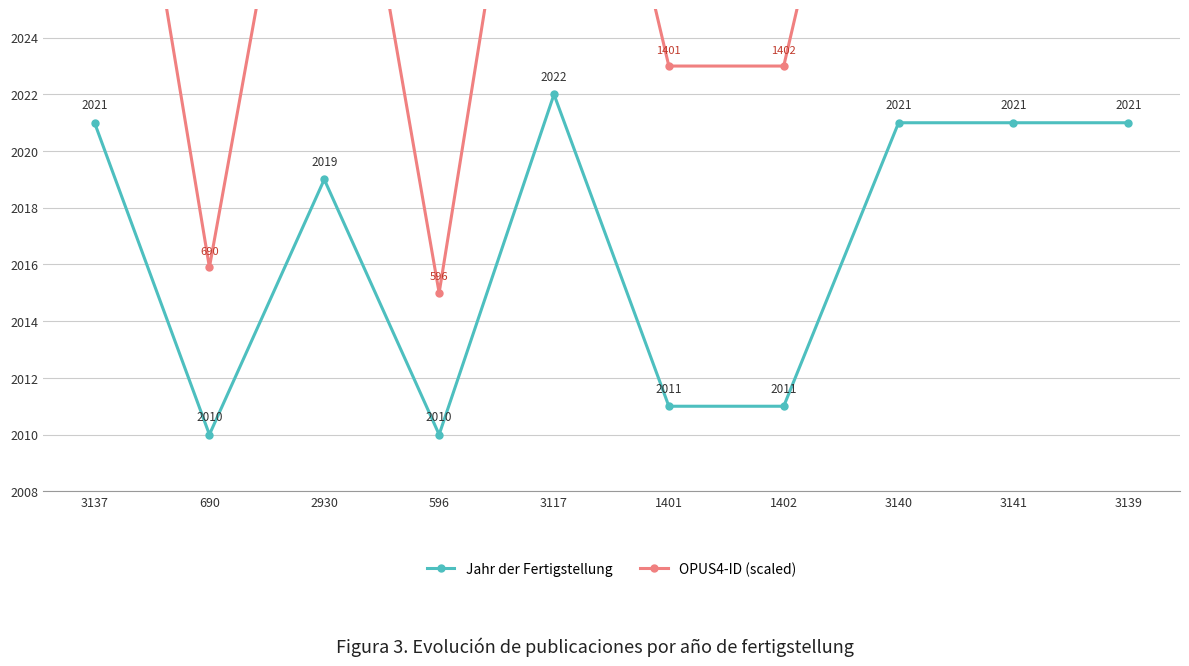

At which label does OPUS4-ID (scaled) reach its minimum?

596